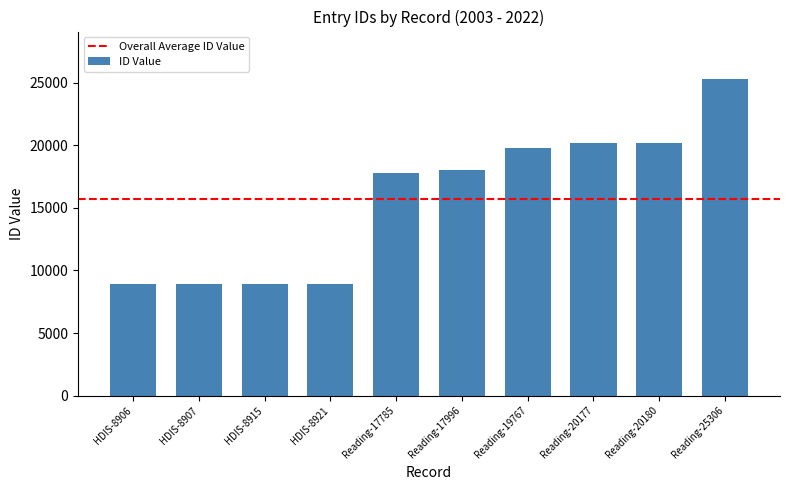

The value at HDIS-8907 is 8907. True or false?

True